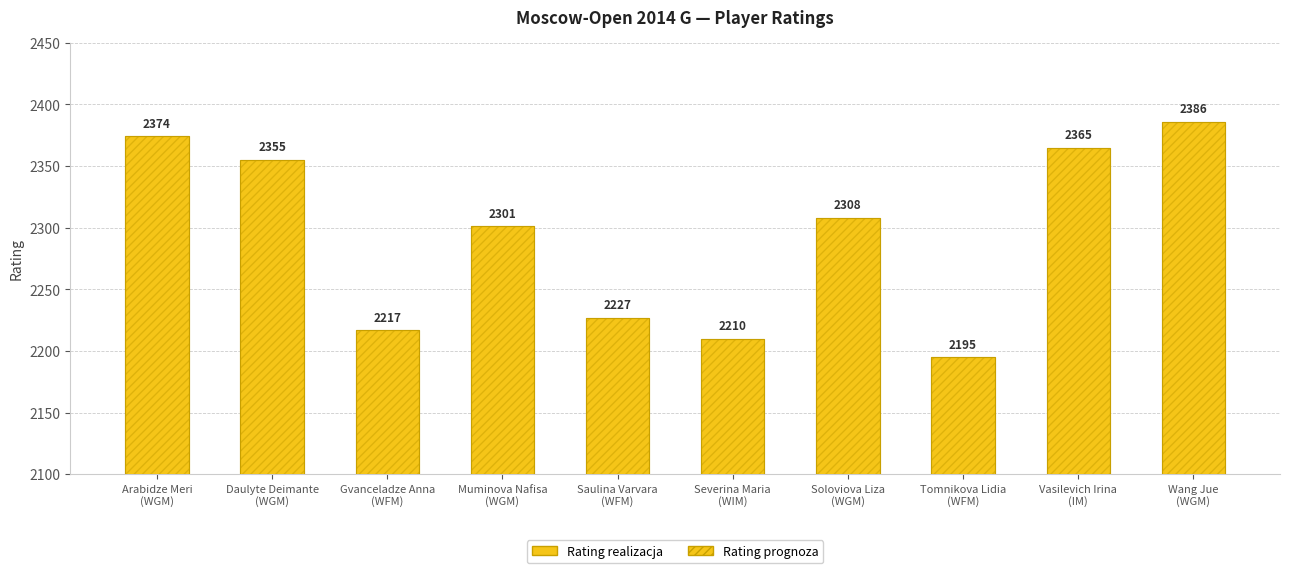

Which series has the largest total across all categories?

Rating (actual)